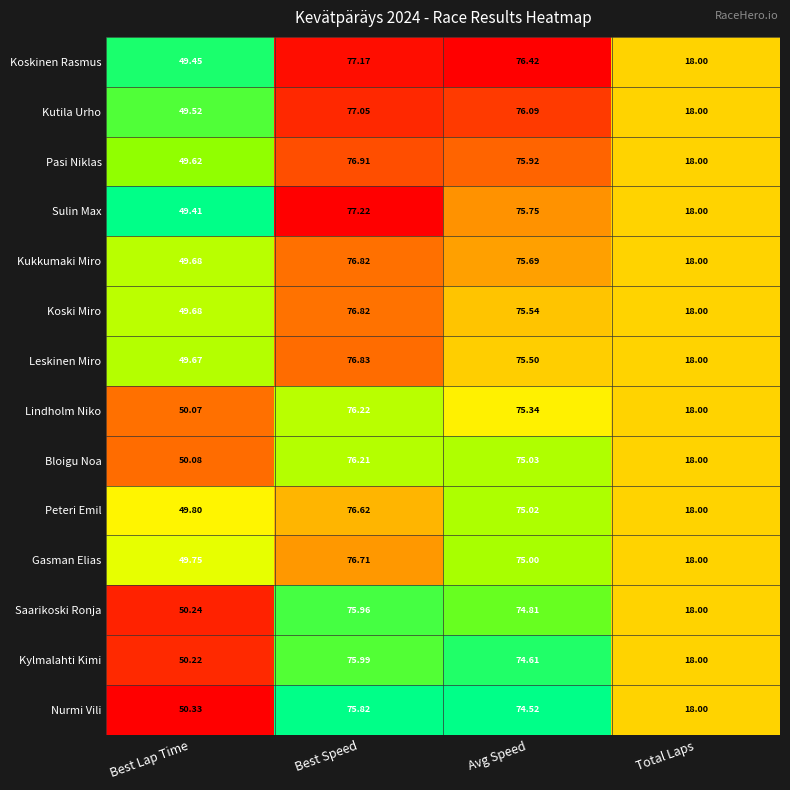

Which series has the widest spread of values?

Sulin Max